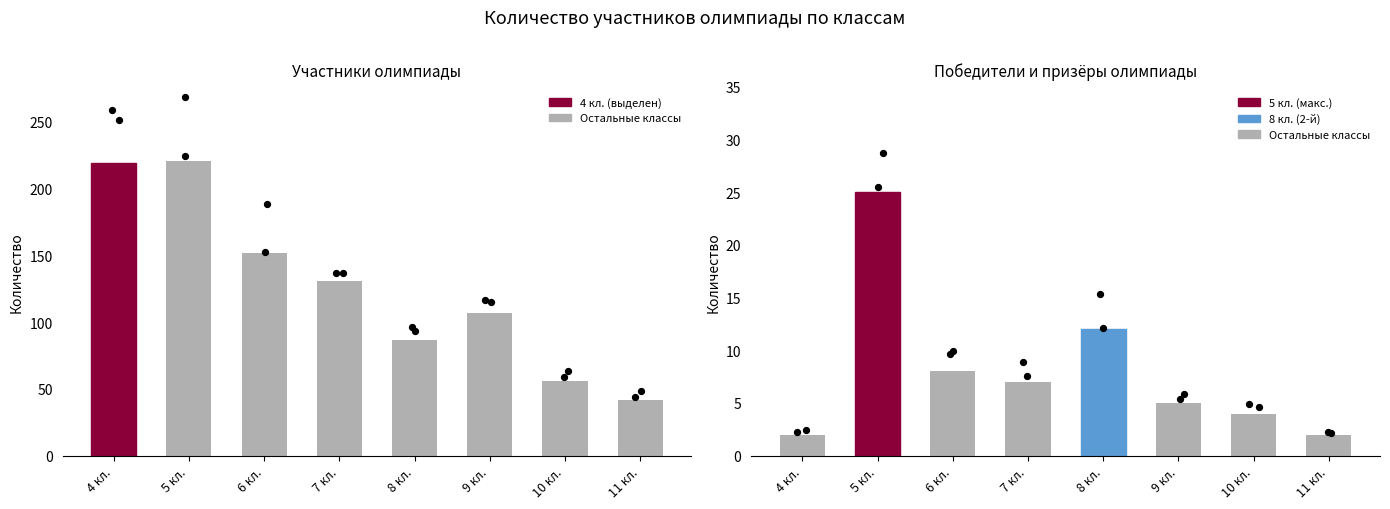

What is the total value across all series at 9 кл.?

112